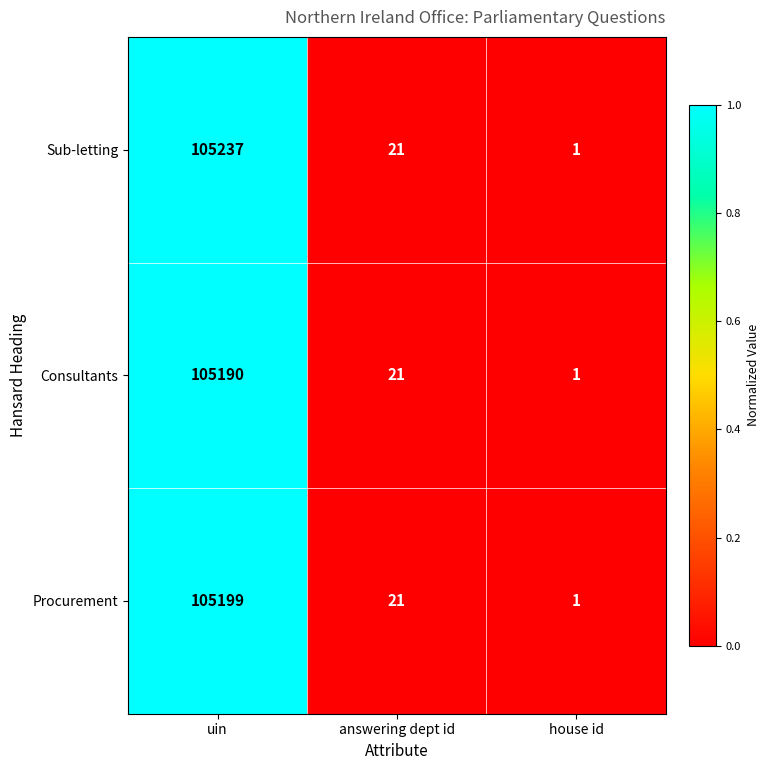

Count the number of data series in this chart.

3